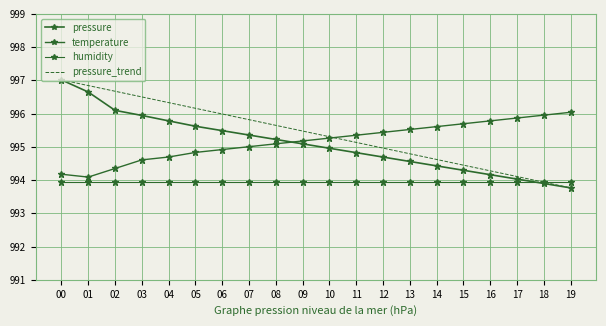

What is the highest value of the humidity series?

993.9